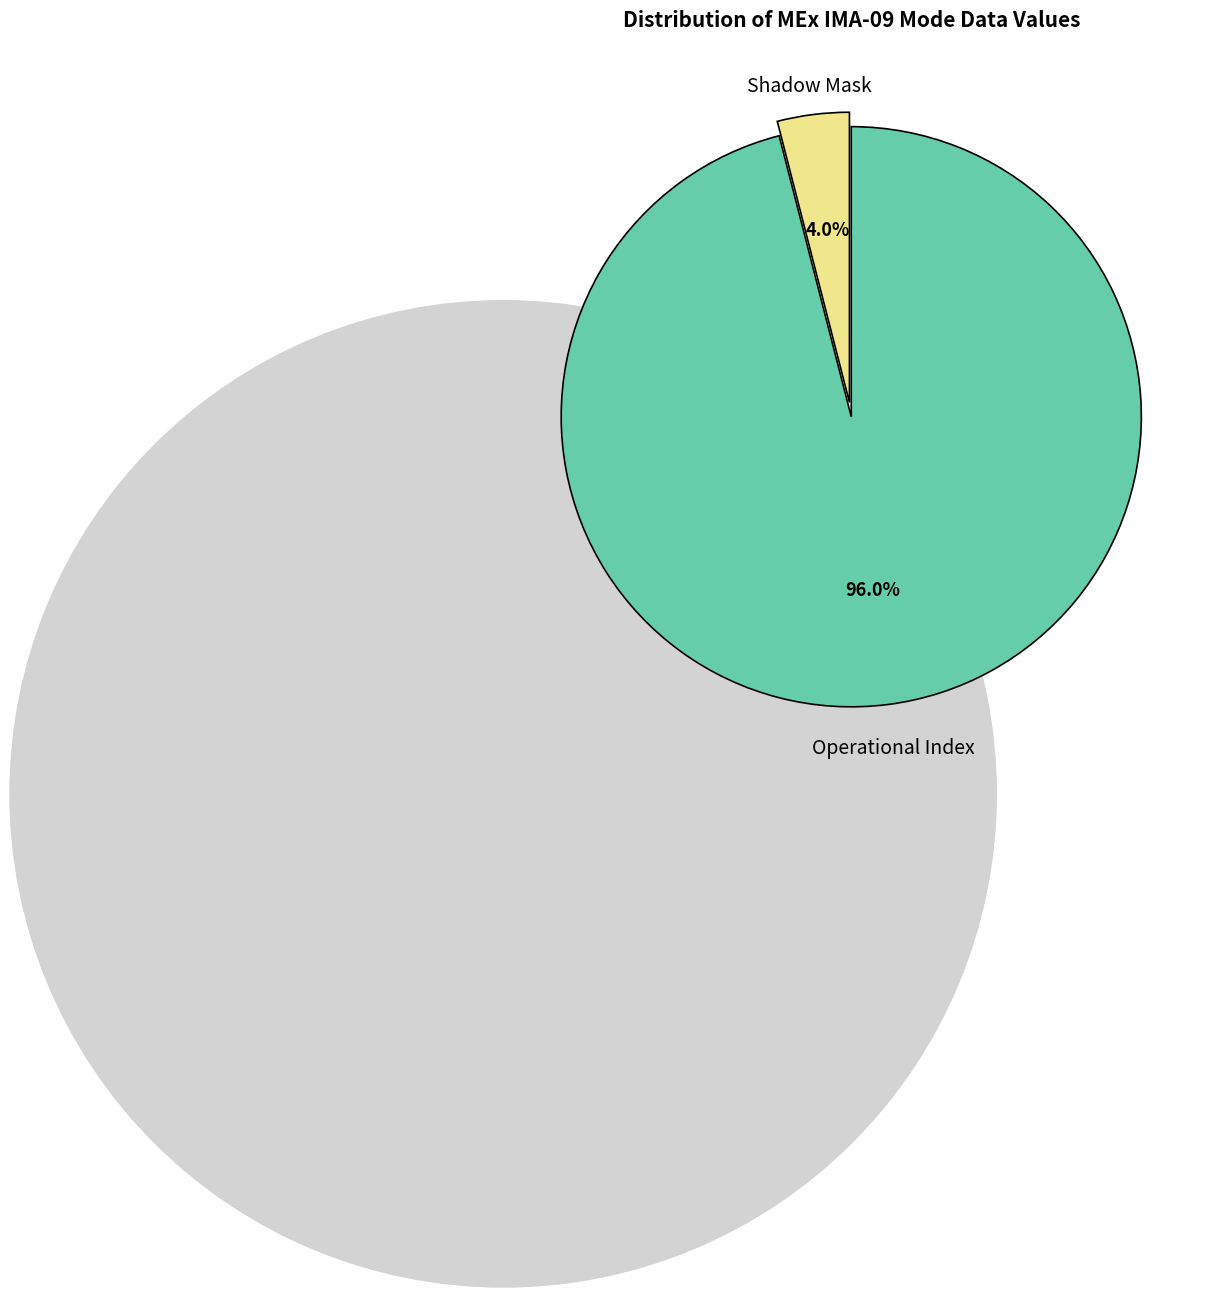

How much of the chart is everything except Shadow Mask?

96.0%